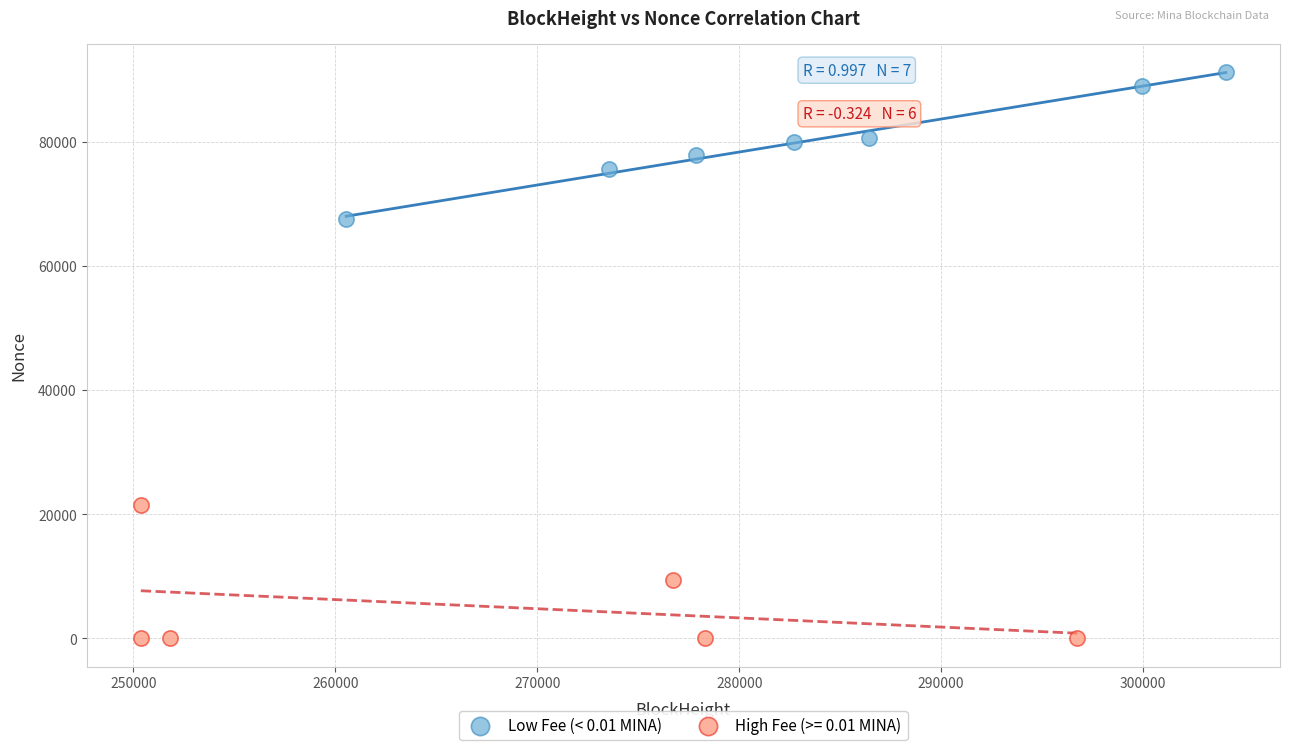

Which series reaches the maximum Y coordinate?

Low Fee (< 0.01 MINA)